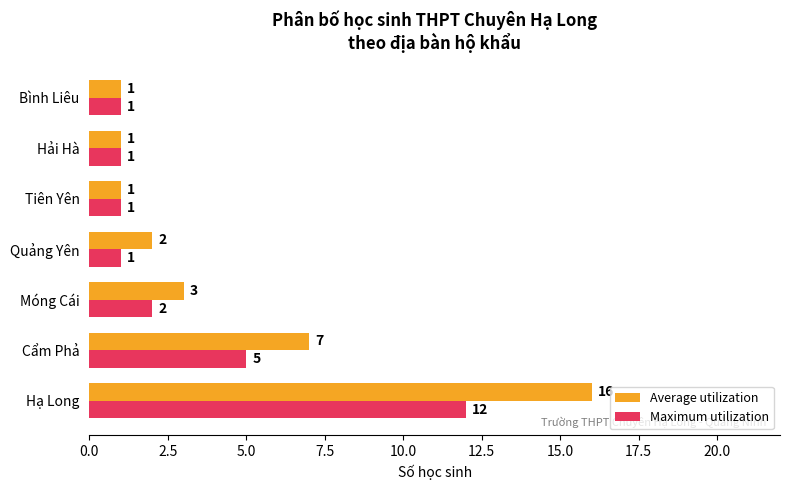

At which label is Average utilization closest to 8?

Cẩm Phả